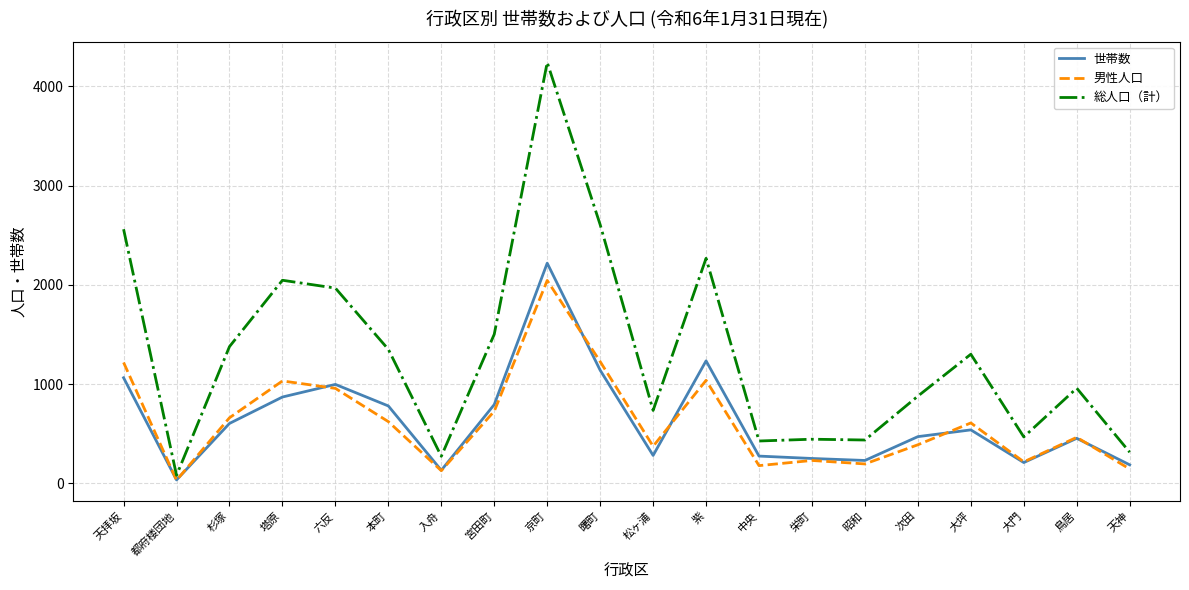

What value does the 世帯数 series have at 昭和?

231